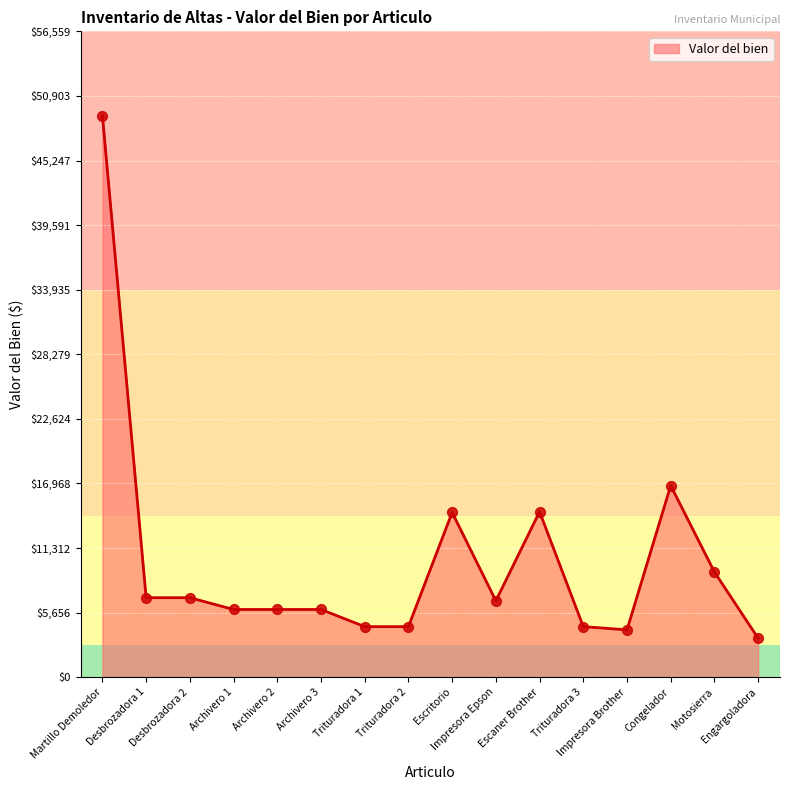

What is the change in value from Desbrozadora 1 to Impresora Brother?

-2816.5